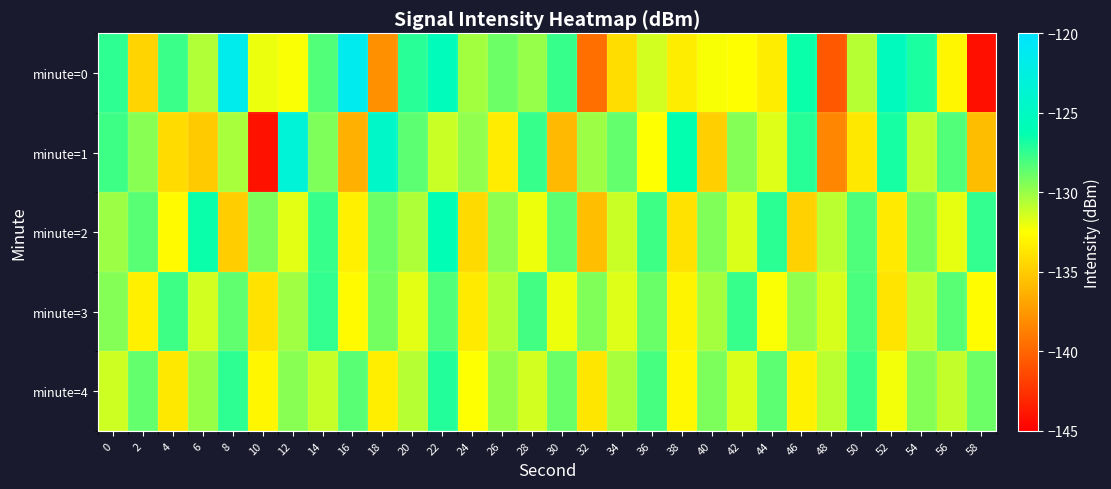

What is the spread (max minus min) of values at 10?

14.8